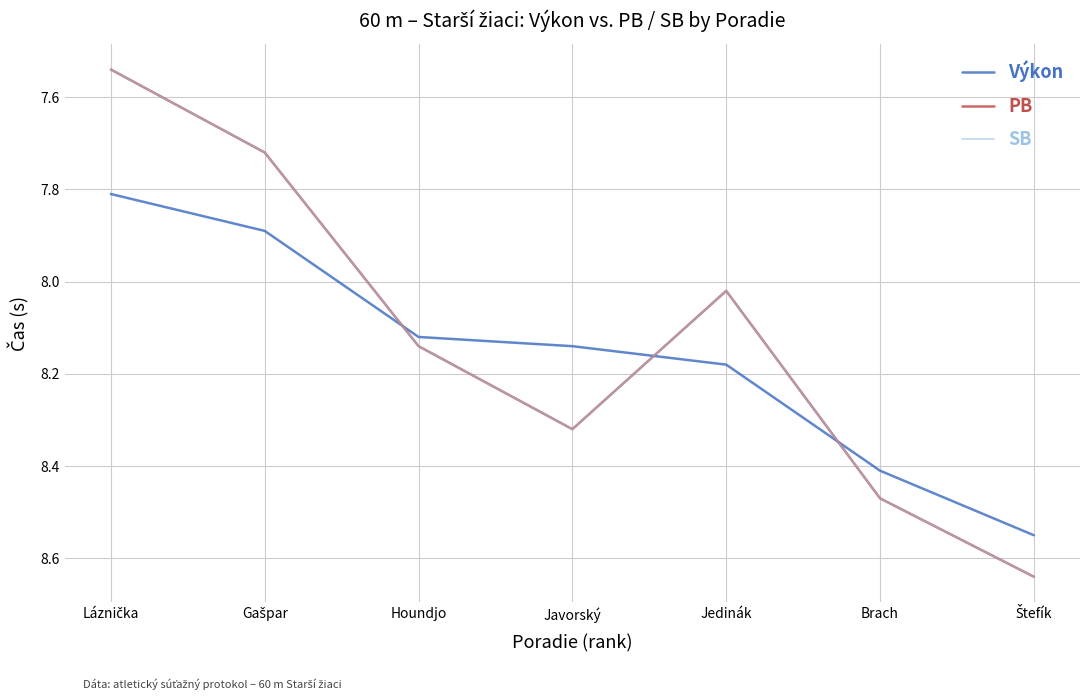

What is the lowest value of the PB series?

7.5